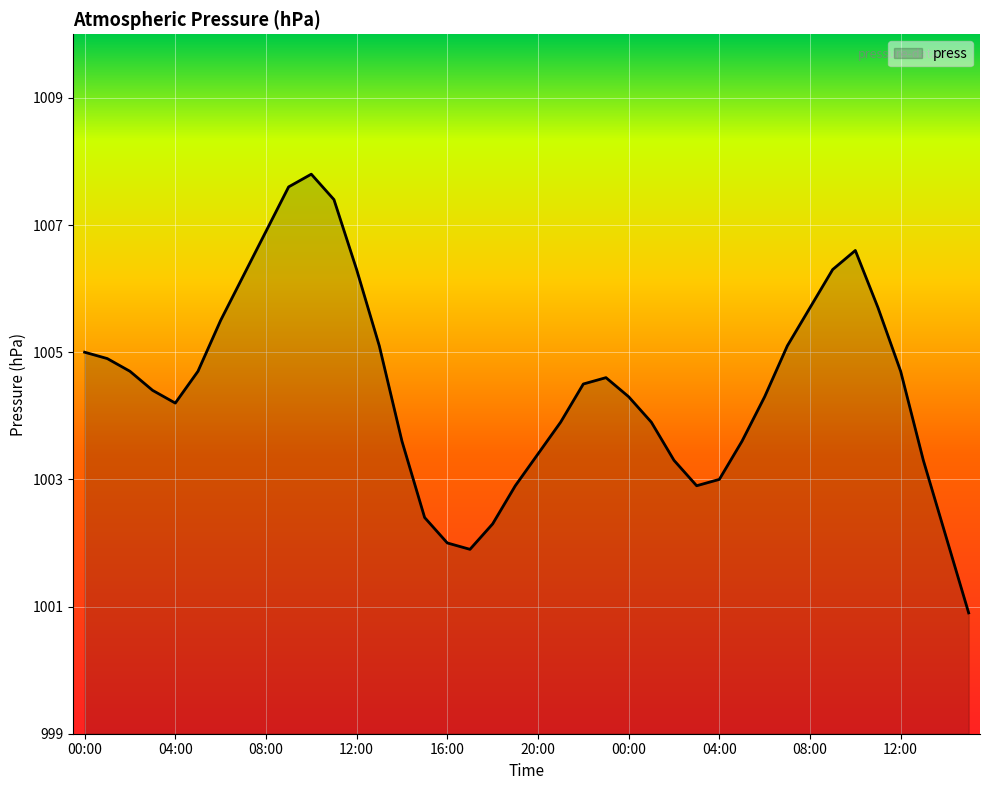

What is the difference between the maximum and minimum values?

6.9